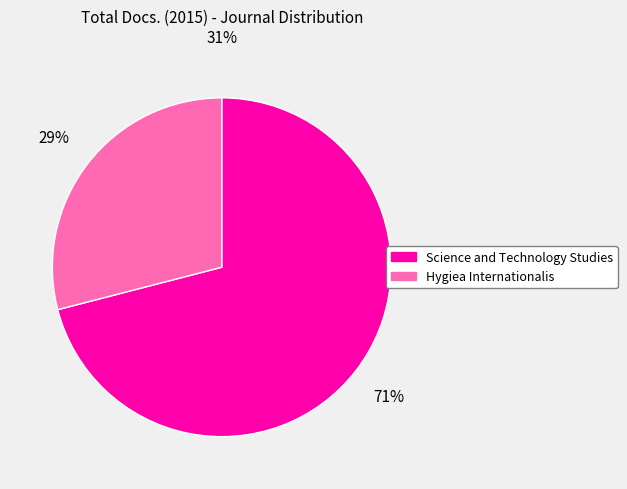

Combined, do Science and Technology Studies and Hygiea Internationalis account for over 50%?

Yes